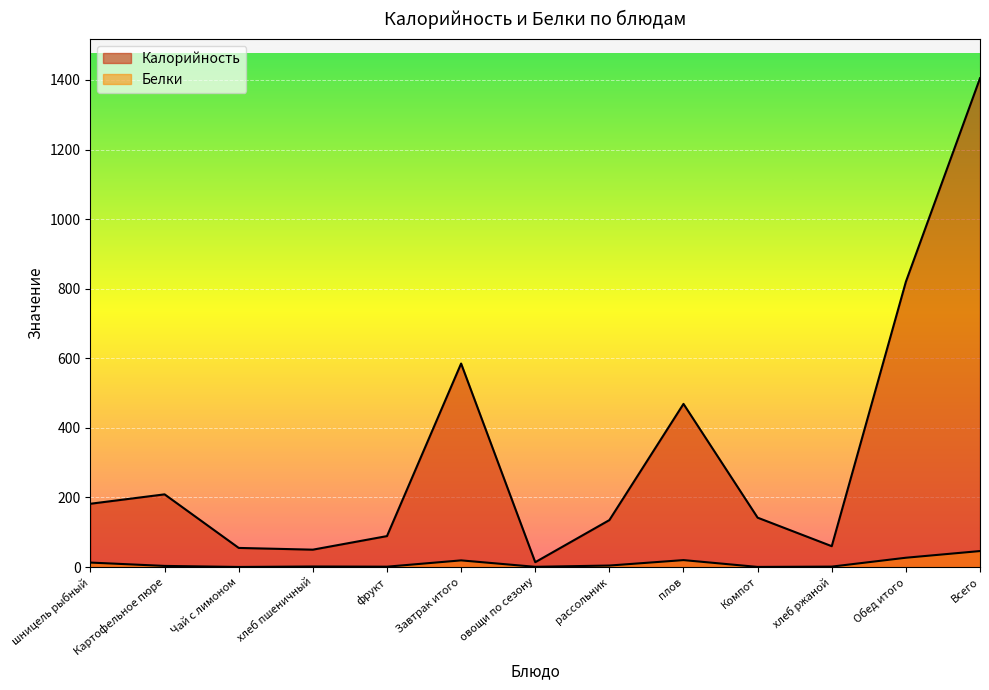

Which series has the widest spread of values?

Калорийность